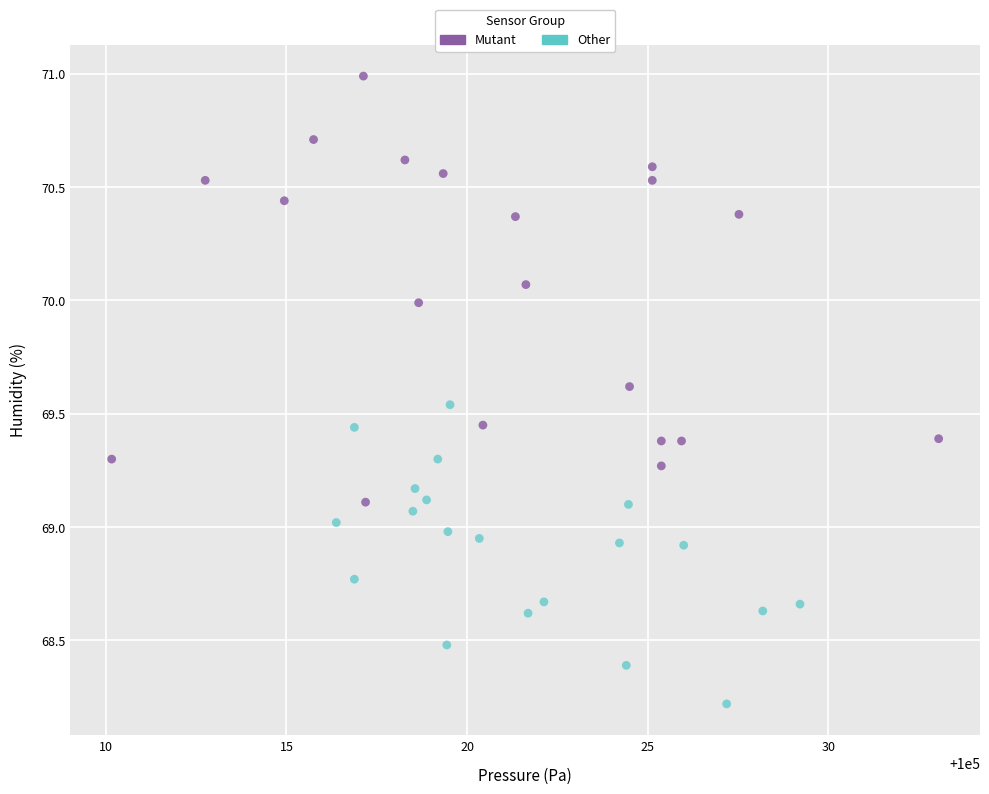

Which series reaches the maximum Y coordinate?

Mutant